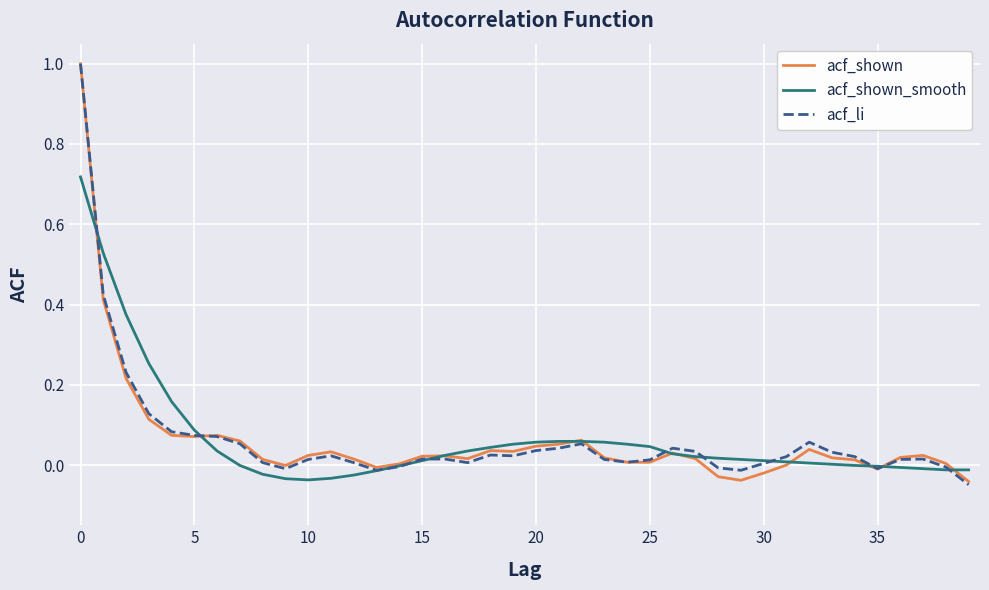

In acf_li, how many points are higher than both neighbors (excluding endpoints)?

6